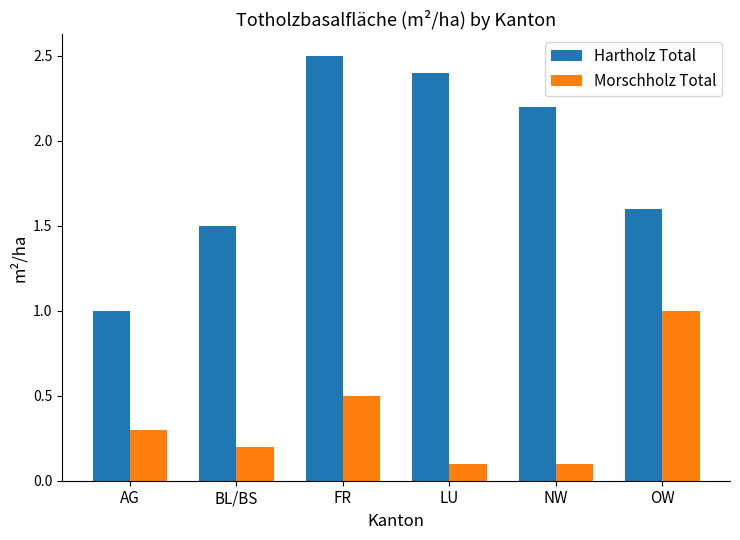

How many bars are there in total?

12